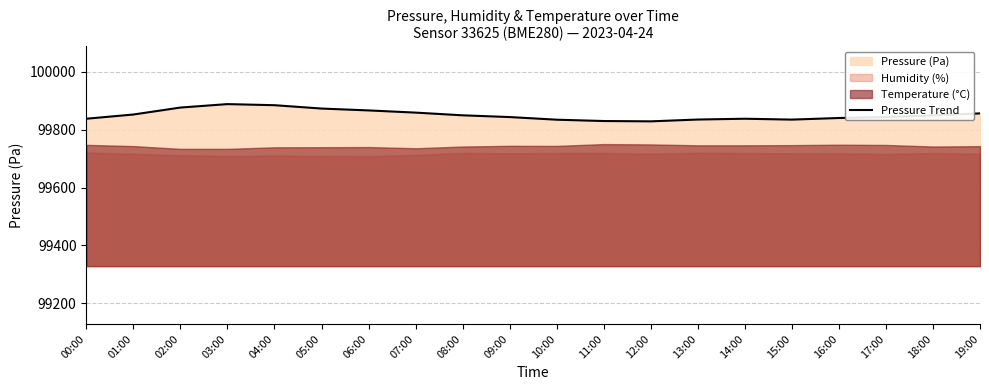

What is the sum of all values?

1997018.3